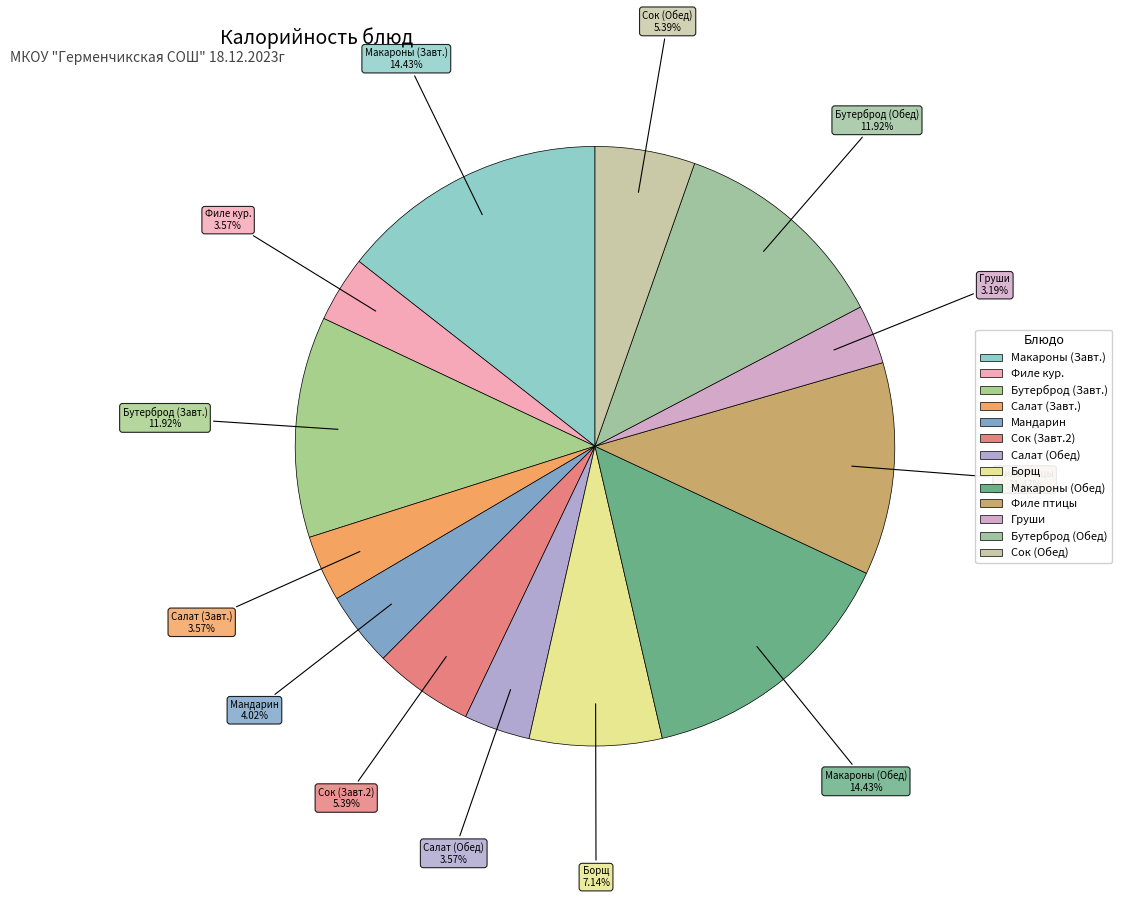

How many slices are in this pie chart?

13